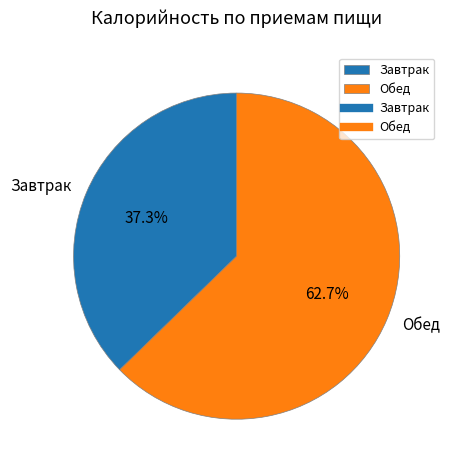

What is the majority slice?

Обед